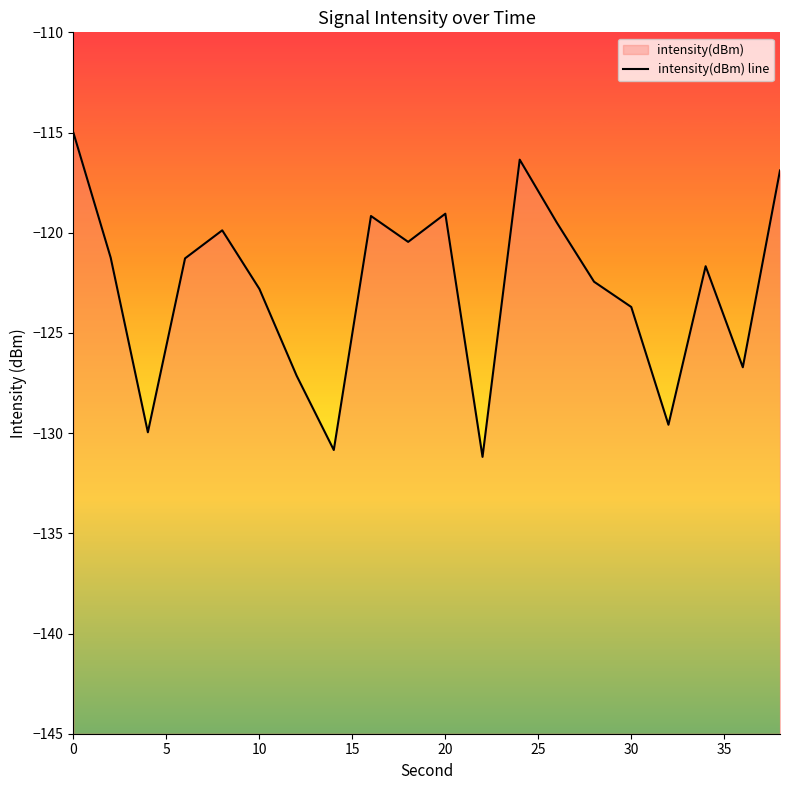

Count the number of values greater than -121.

8